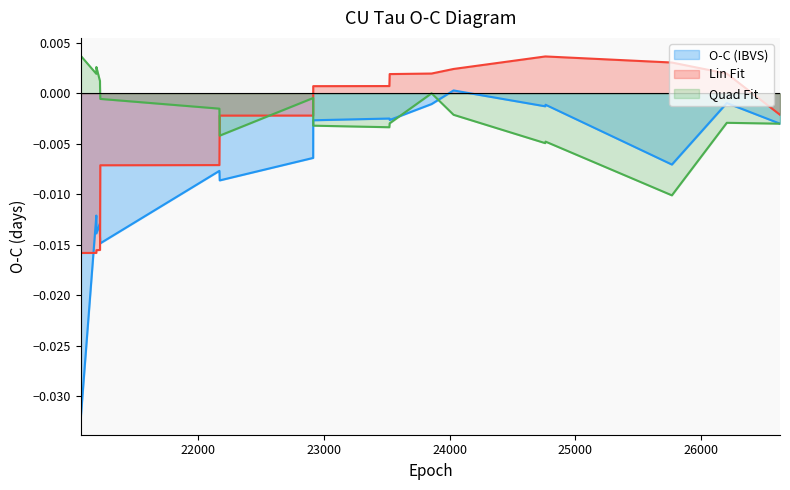

At which category does O-C (IBVS) reach its first local peak?

21188.5